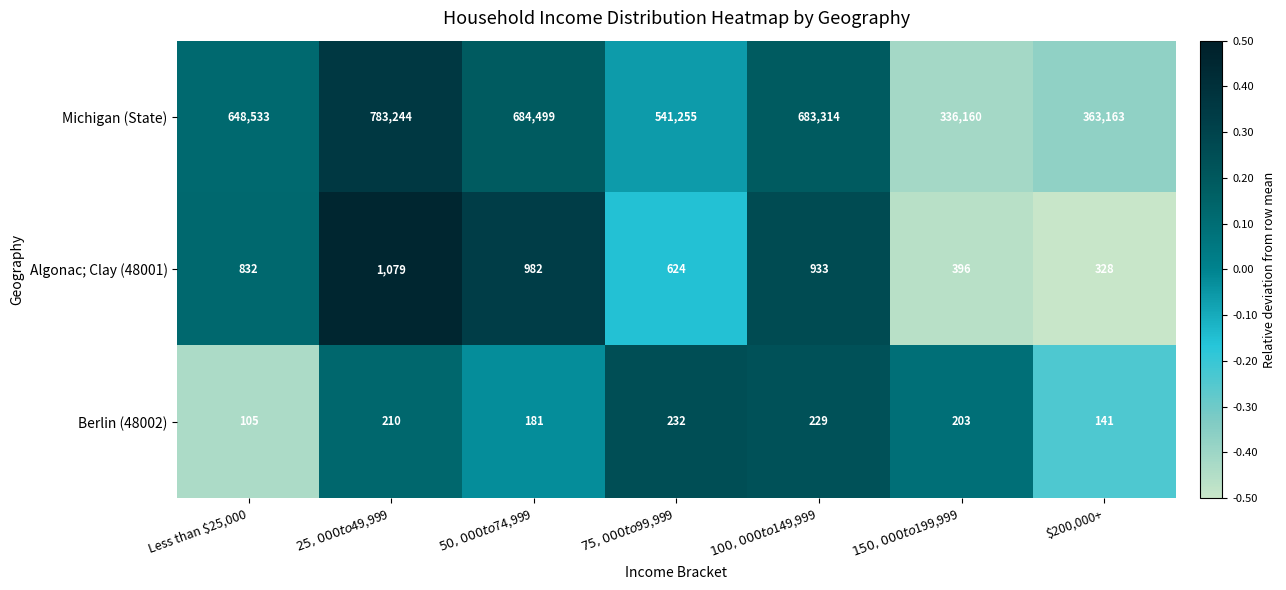

What is the highest value of the Berlin (48002) series?

232